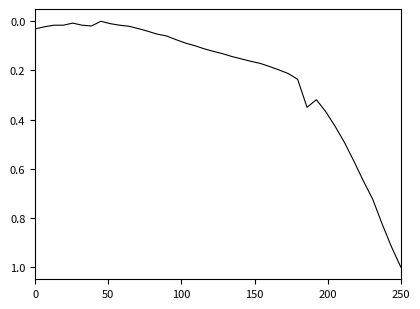

What is the difference between the maximum and minimum values?

1.0